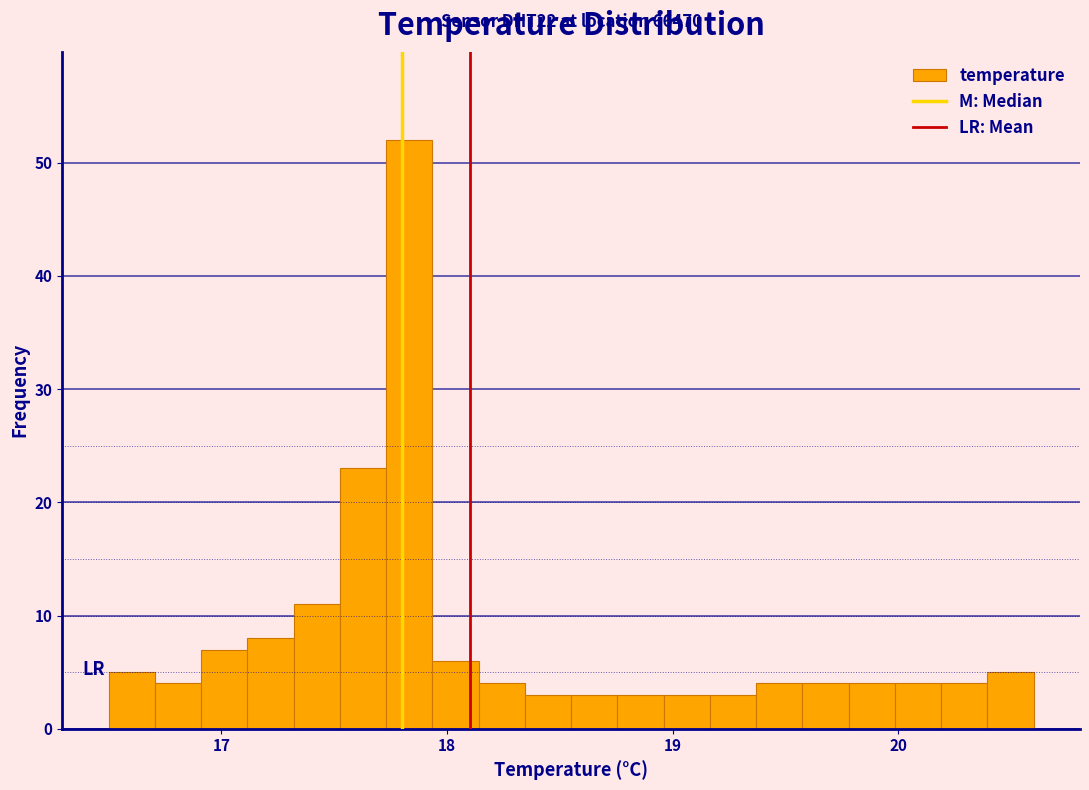

Read against the x-axis, roughly where is the centre of the tallest bar?

17.8